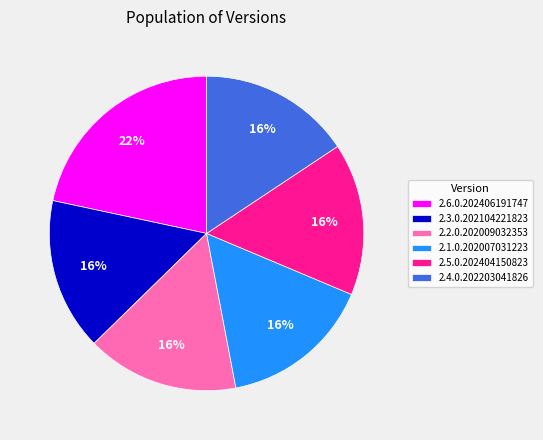

Does 2.6.0.202406191747 represent more than half of the total?

No